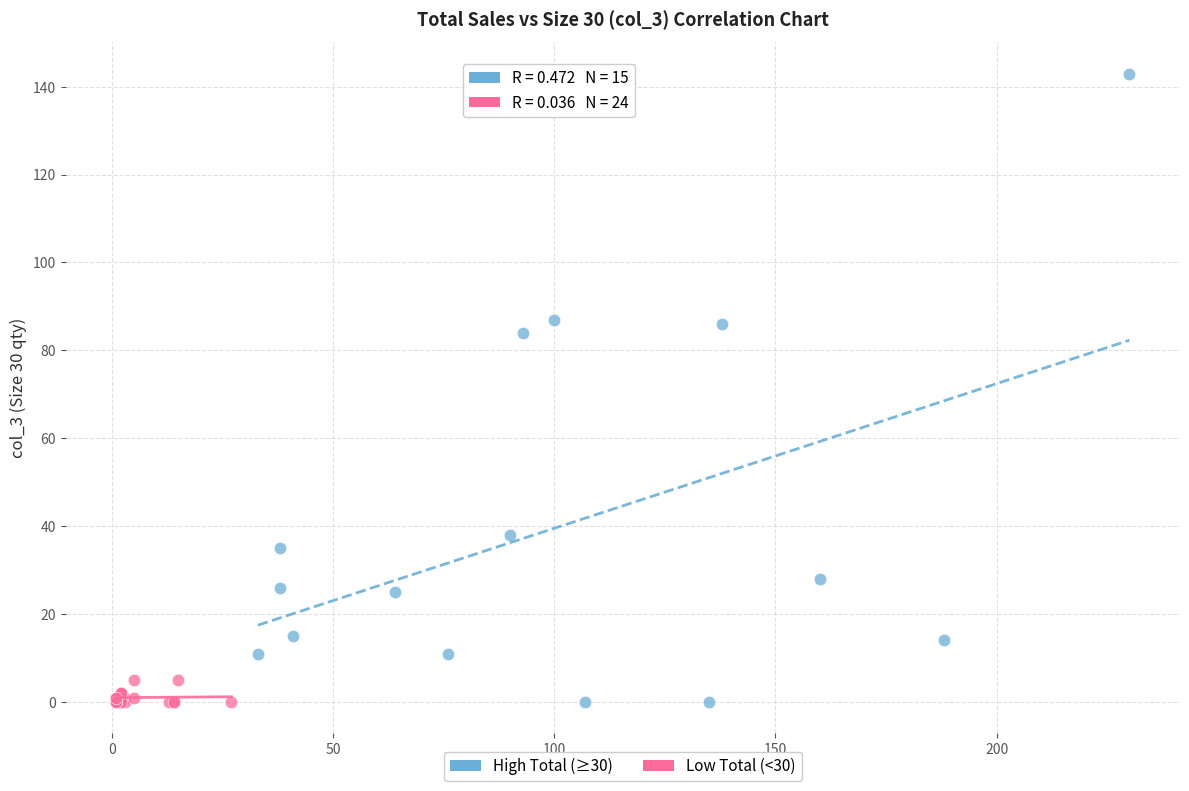

Which series has the largest Y range (max minus min)?

High Total (≥30)